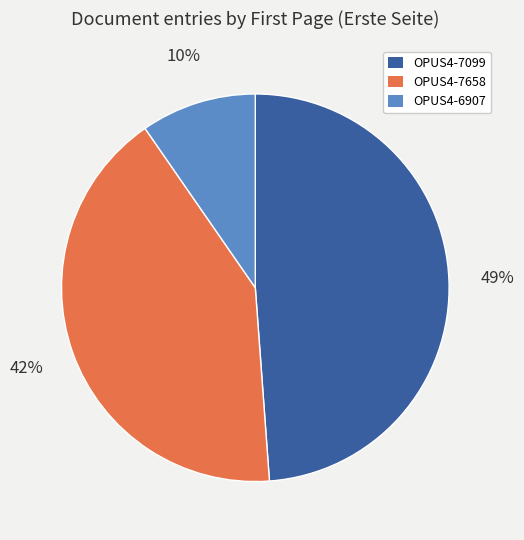

Does any single category account for the majority?

No